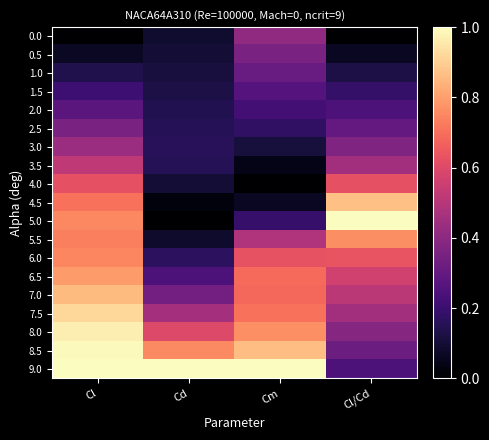

Rank the series at Cm from highest to lowest value.

9.0, 8.5, 8.0, 7.5, 6.5, 7.0, 6.0, 5.5, 0.0, 0.5, 1.0, 1.5, 2.0, 5.0, 2.5, 3.0, 4.5, 3.5, 4.0